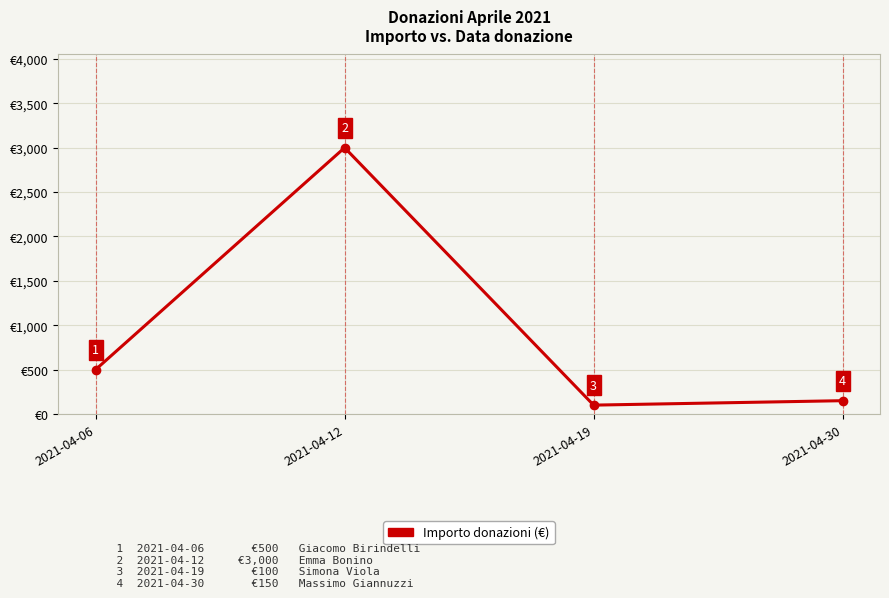

Reading left to right, transcribe all the data shown in this chart.

500	3000	100	150